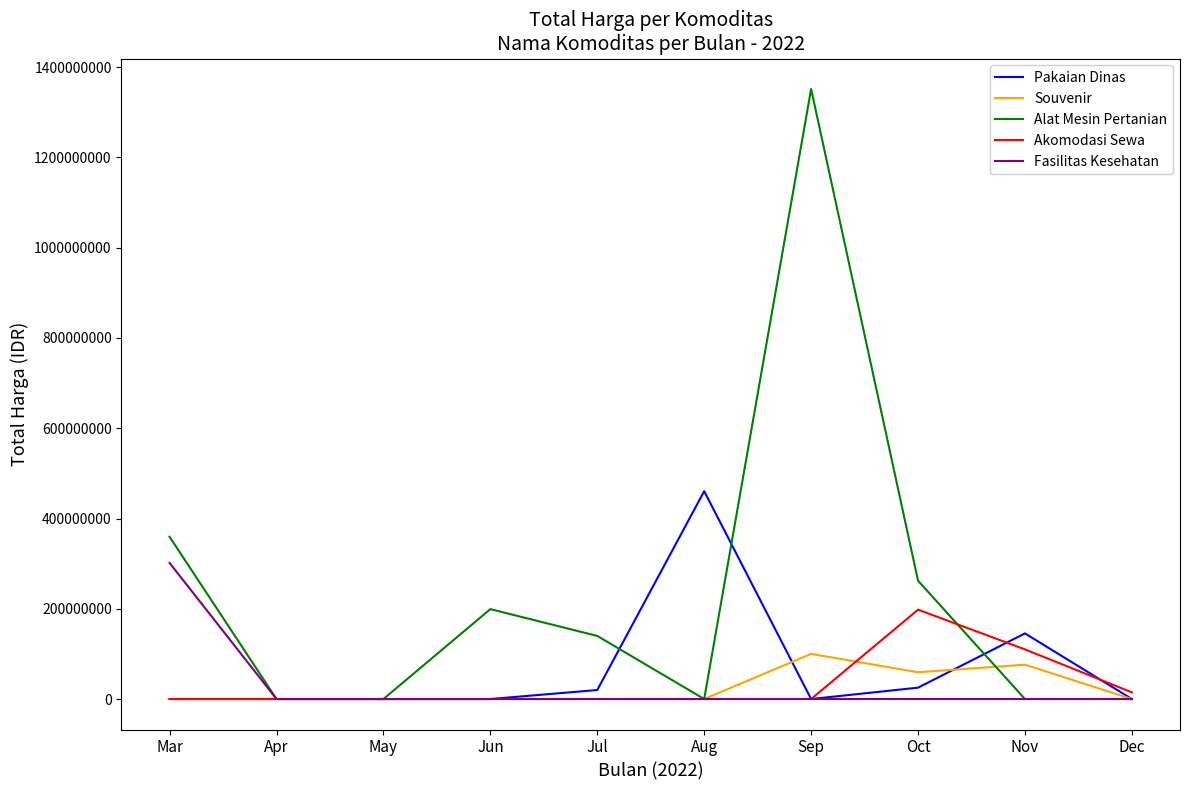

Which series has the largest total across all categories?

Alat Mesin Pertanian